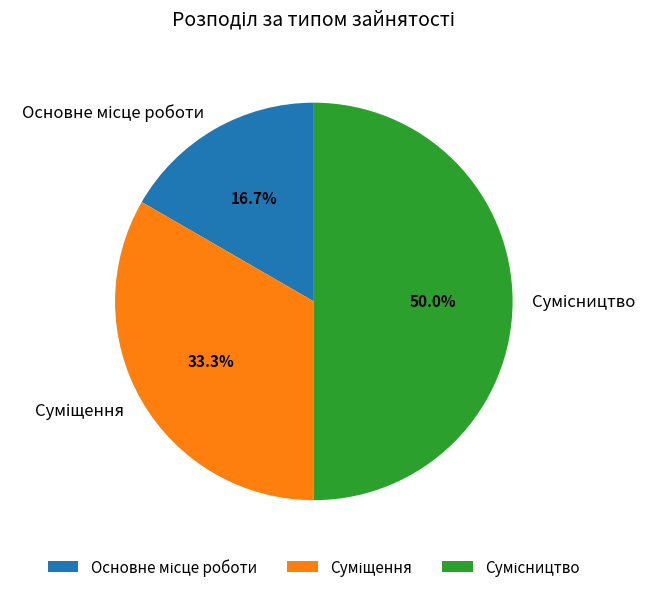

Count the number of slices in the pie.

3